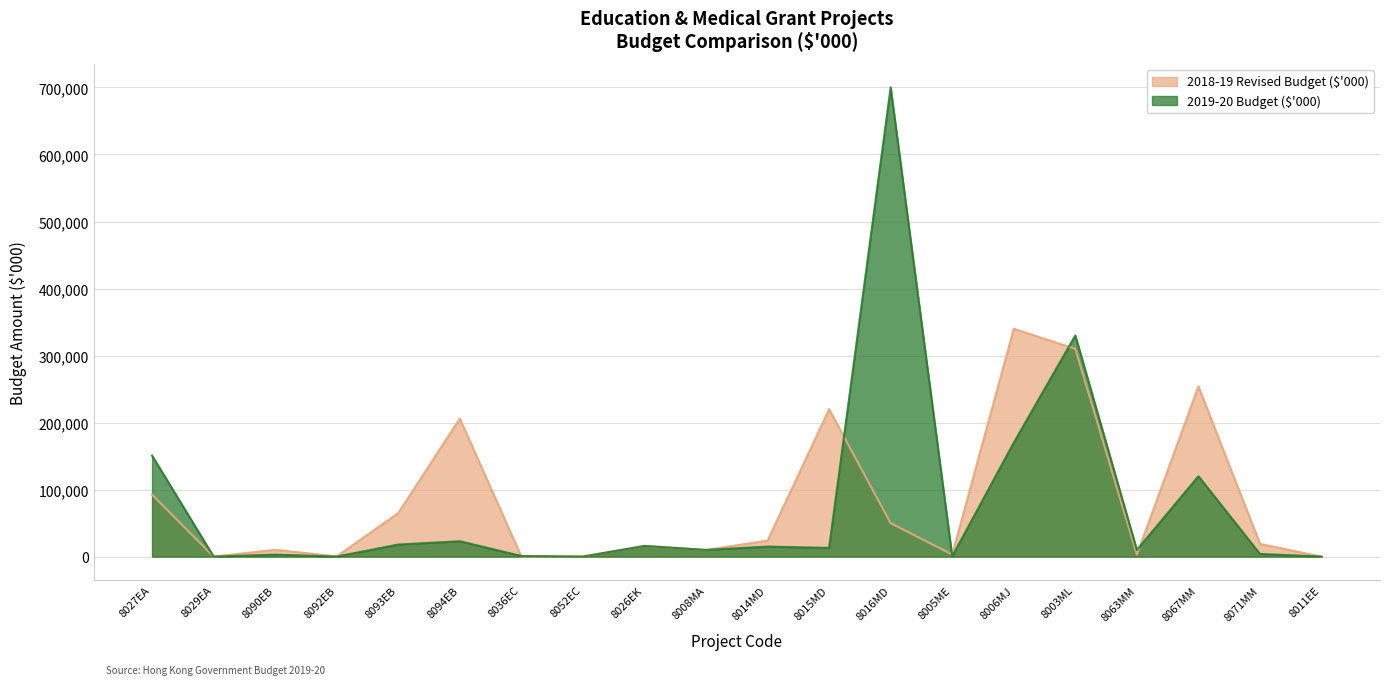

Which series has the largest range (max minus min)?

2019-20 Budget ($'000)